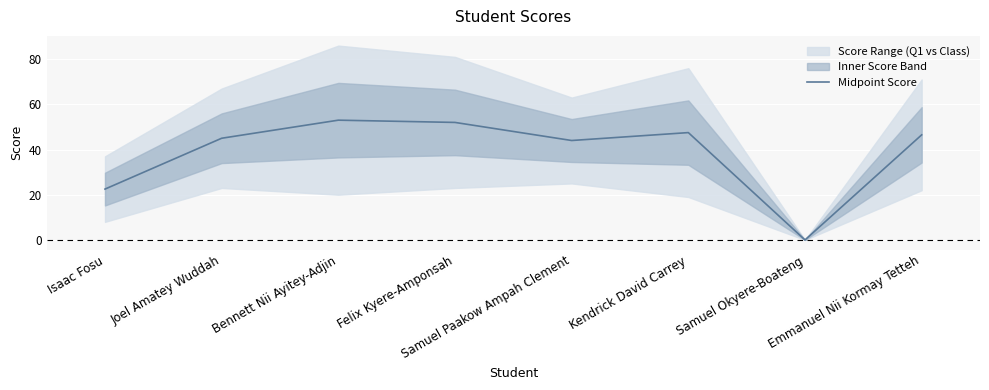

The chart shows a value of 88.6 at Felix Kyere-Amponsah. True or false?

False